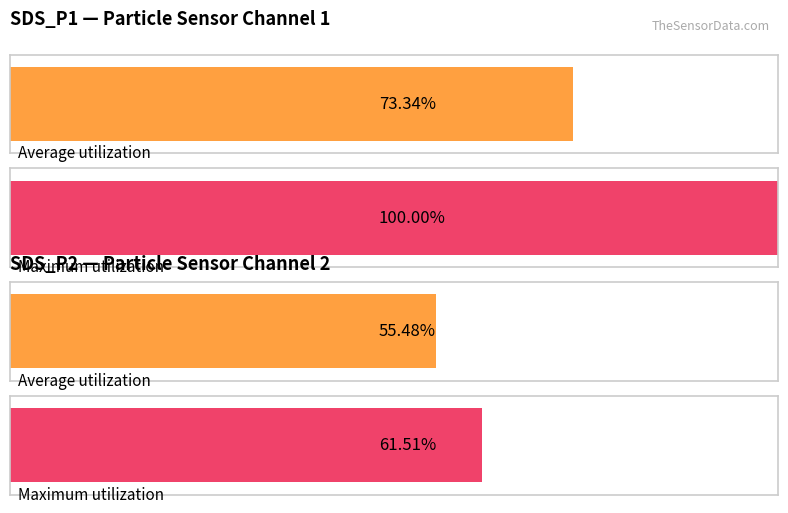

Which series has the largest total across all categories?

SDS_P1